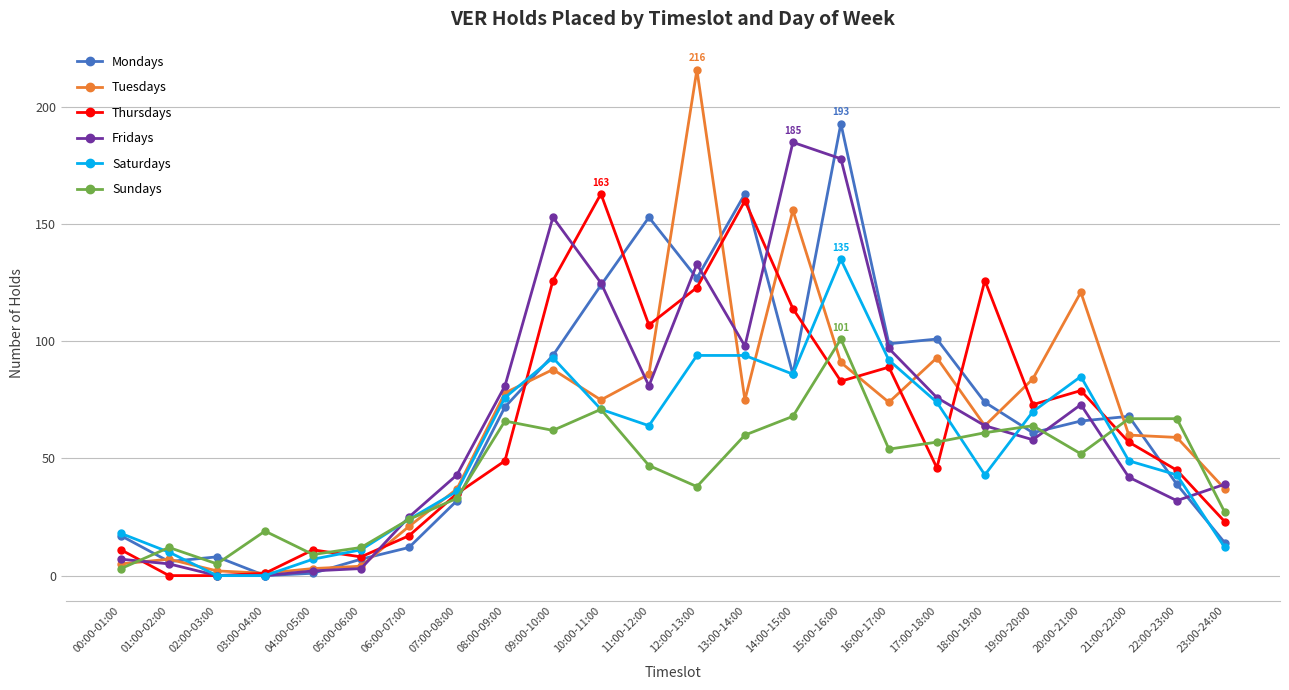

At which category is the sum across all series the highest?

15:00-16:00